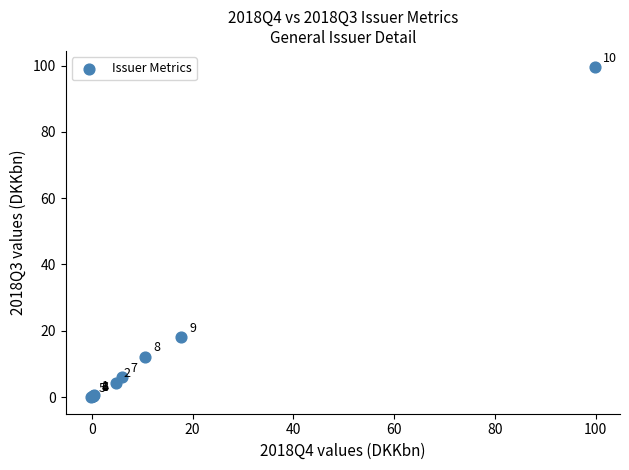

What Y value in the scatter plot is closest to 49?

18.0